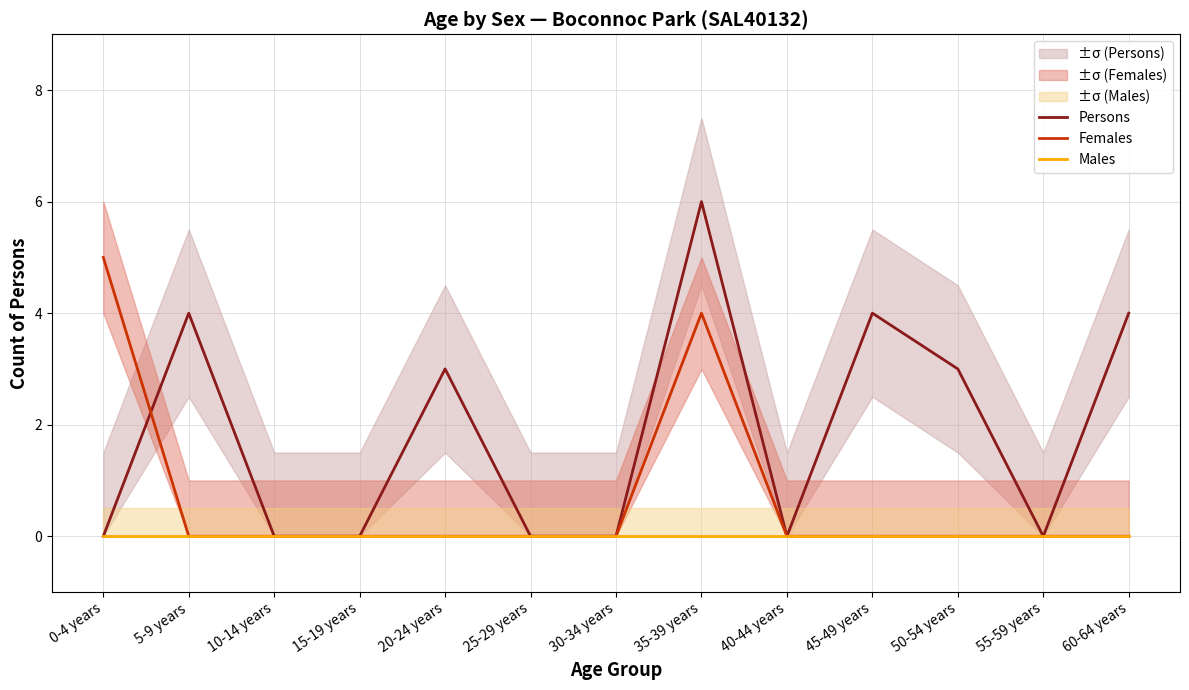

Rank the series by their maximum value, from highest to lowest.

Persons, Females, Males